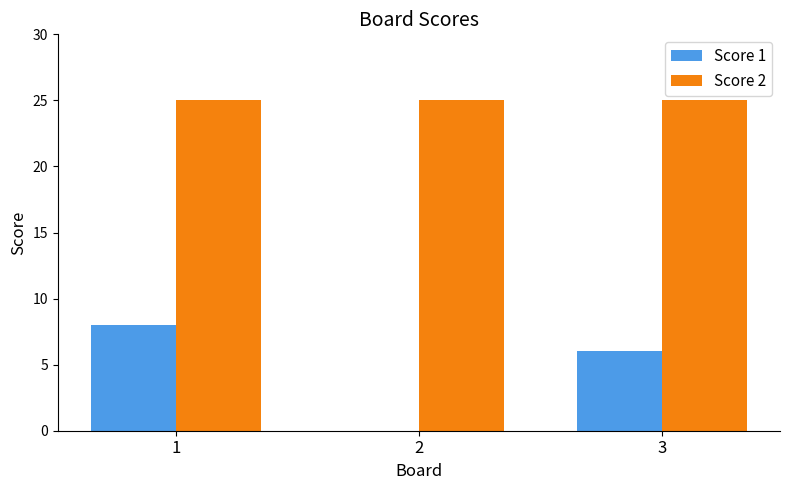

What is the sum of all Score 2 values?

75